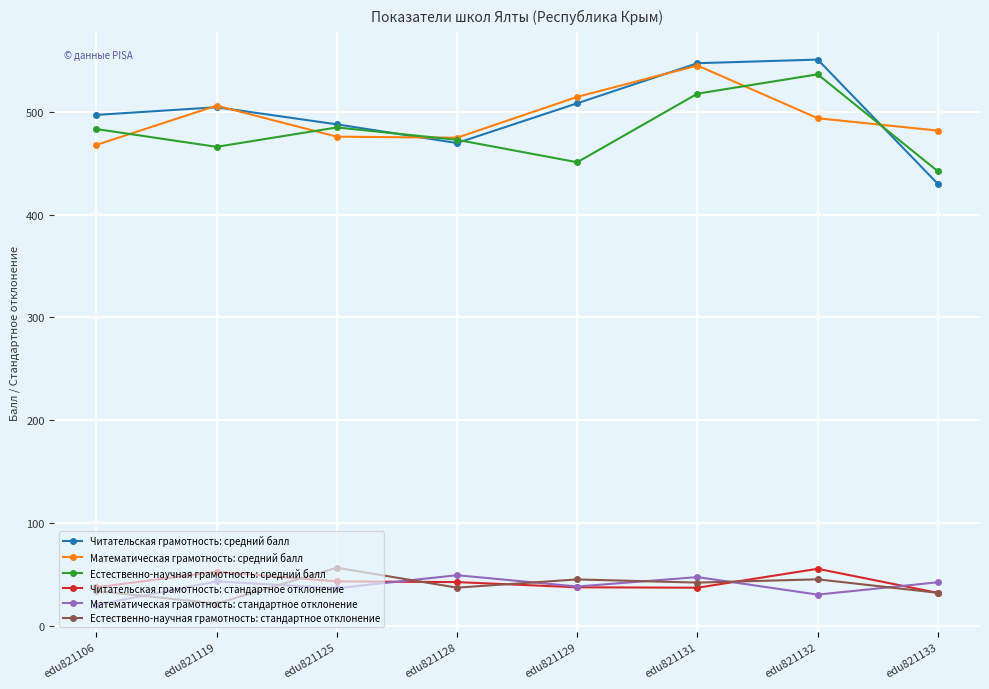

Which series changed the most between edu821129 and edu821132?

Естественно-научная грамотность: средний балл